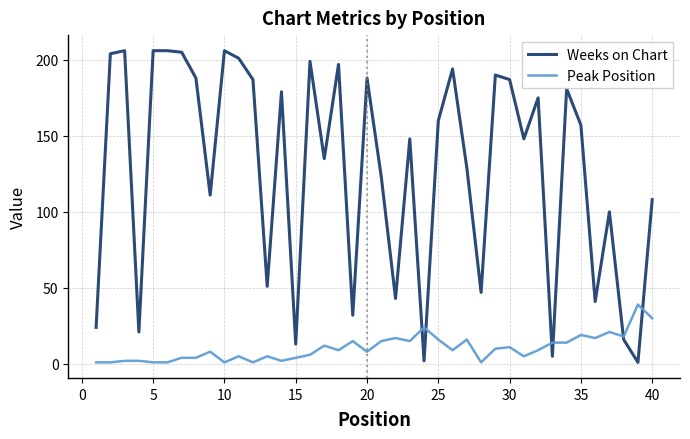

Does the chart have visible grid lines?

Yes